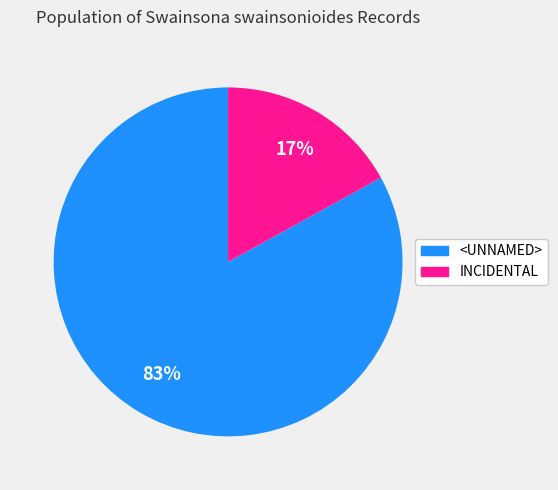

How many segments does this pie chart have?

2